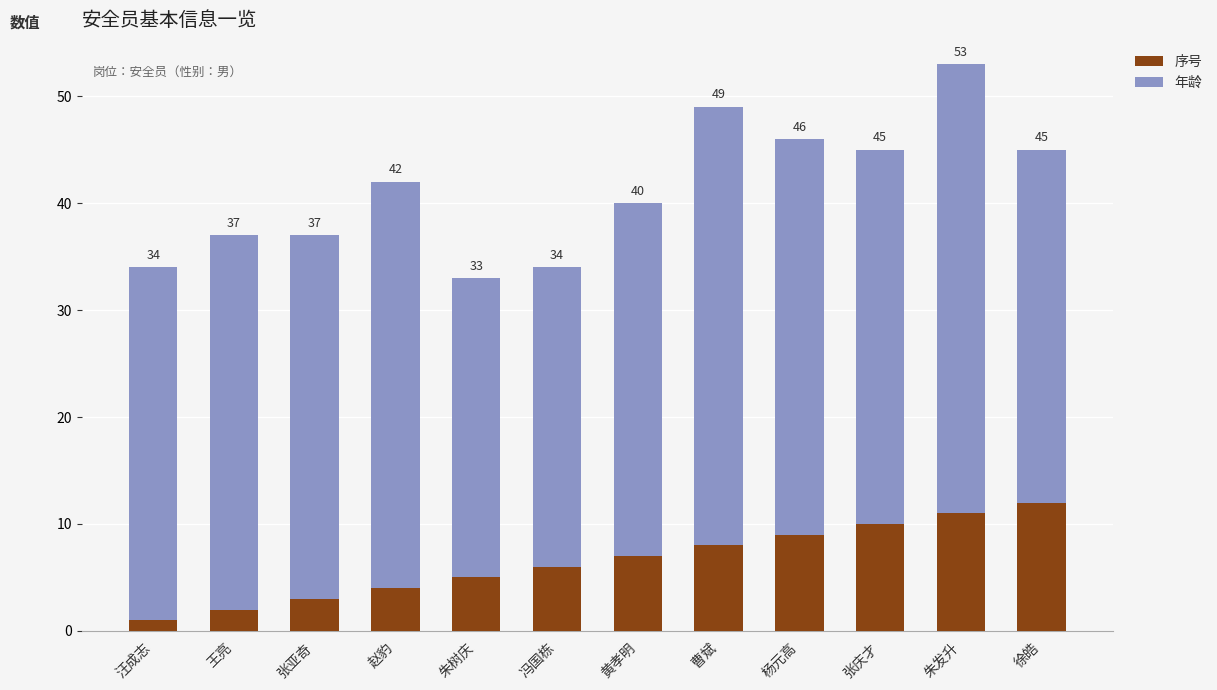

What is the difference between the 序号 values at 朱发升 and 徐皓?

1